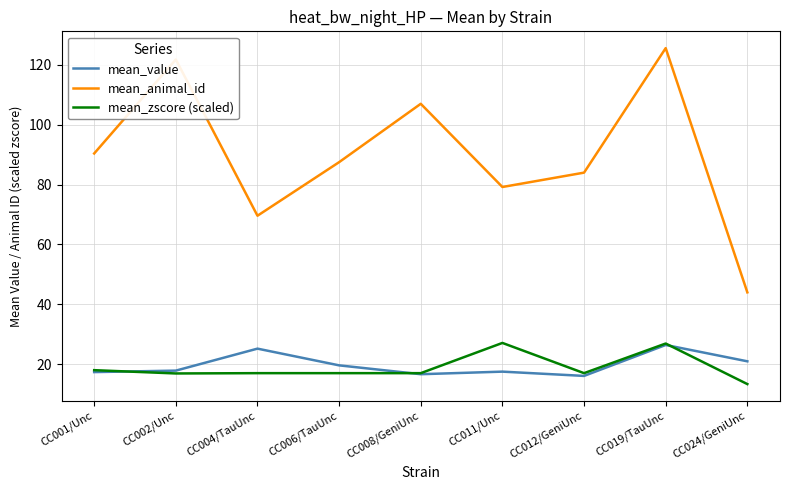

At which category is the sum across all series the highest?

CC019/TauUnc